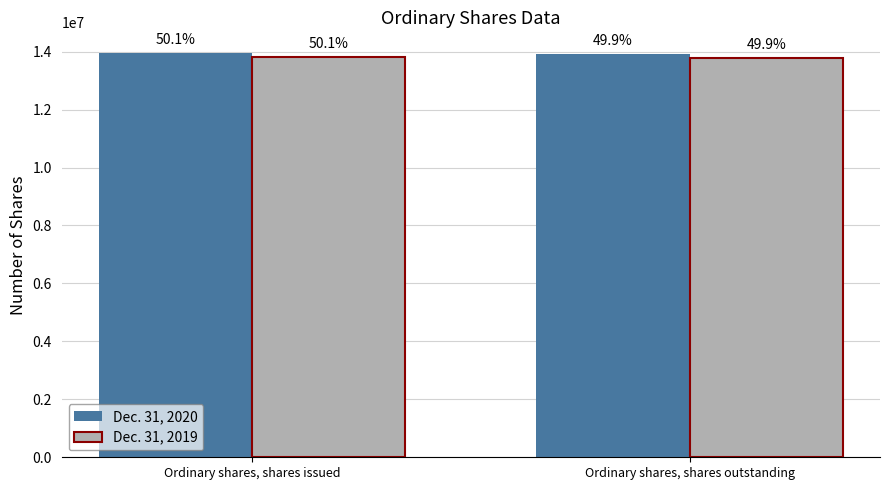

Which series has the largest range (max minus min)?

Dec. 31, 2020